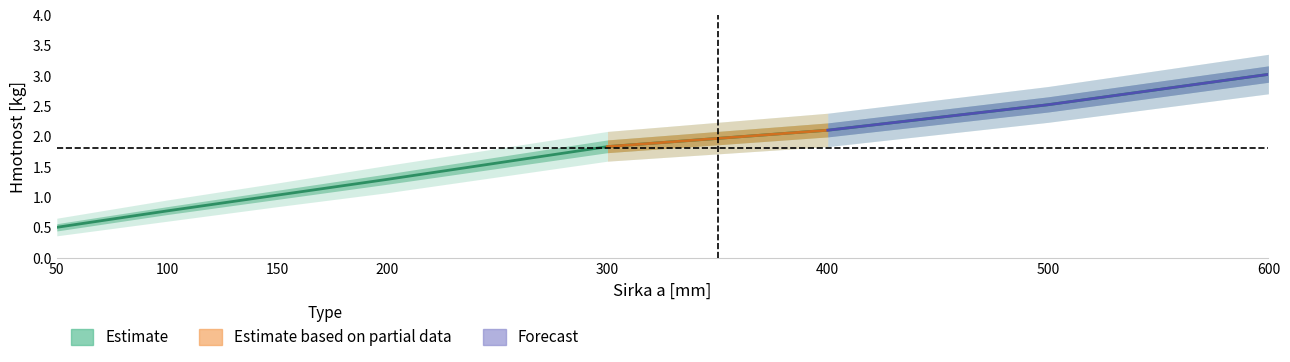

What value does the data have at 100?

0.8